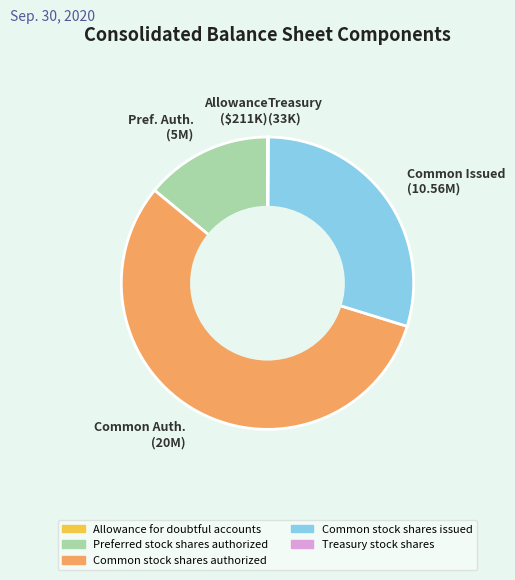

Is it true that Common Issued (10.56M) is 30% of the pie?

True